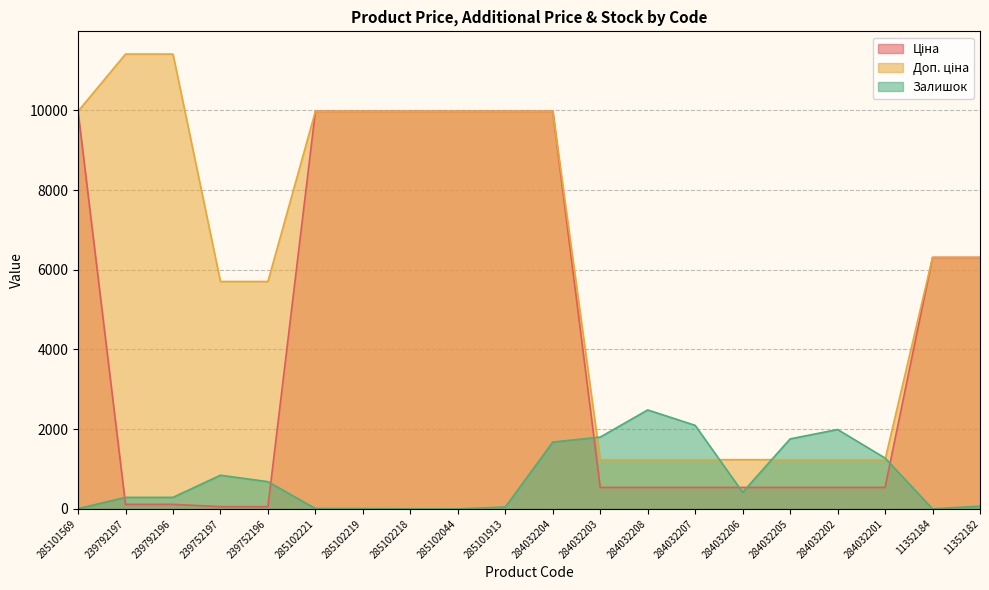

At which label does Ціна reach its peak?

285101569